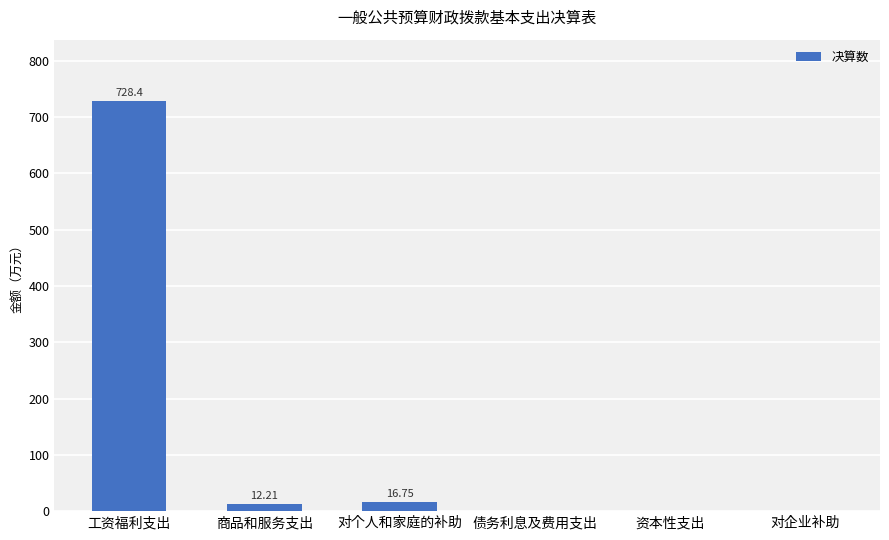

Which has a higher value, 对个人和家庭的补助 or 商品和服务支出?

对个人和家庭的补助